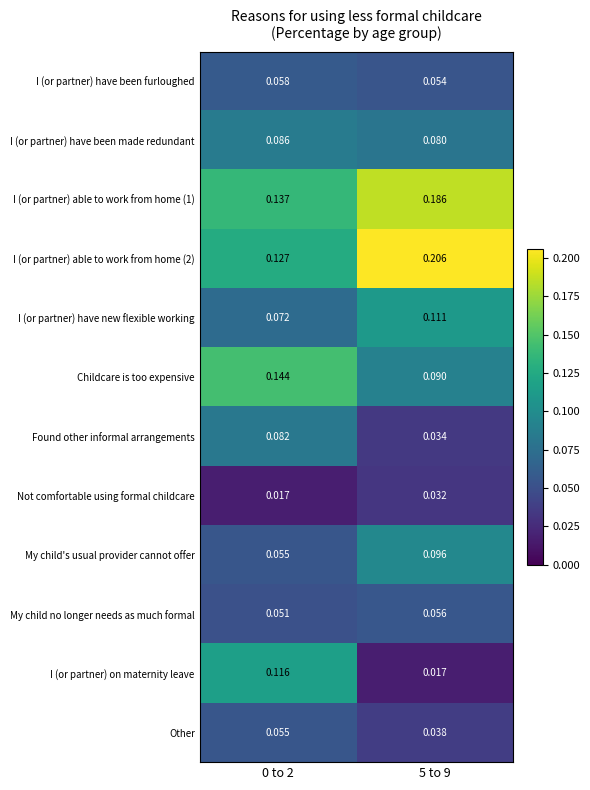

Which series changed the most between 0 to 2 and 5 to 9?

I (or partner) on maternity leave